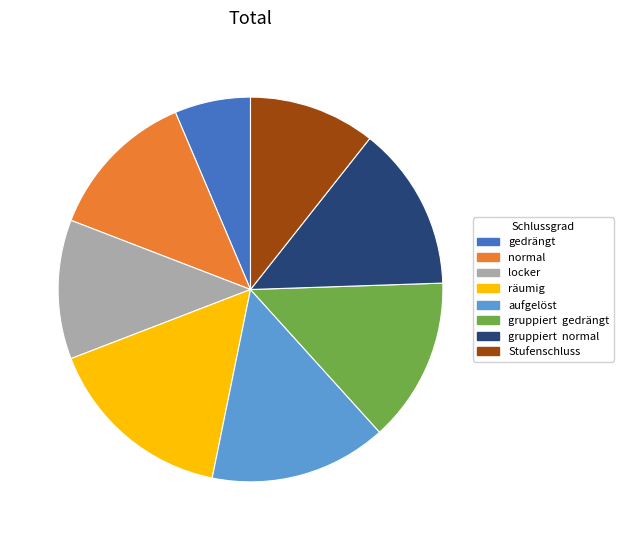

Do gedrängt and locker together represent more than half of the pie?

No